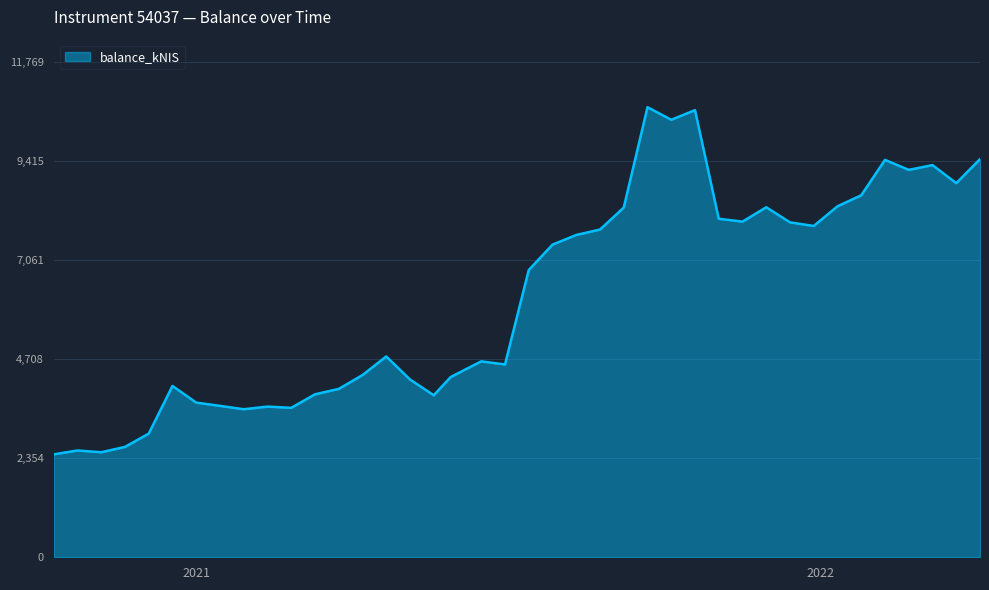

What is the average value?

6171.3